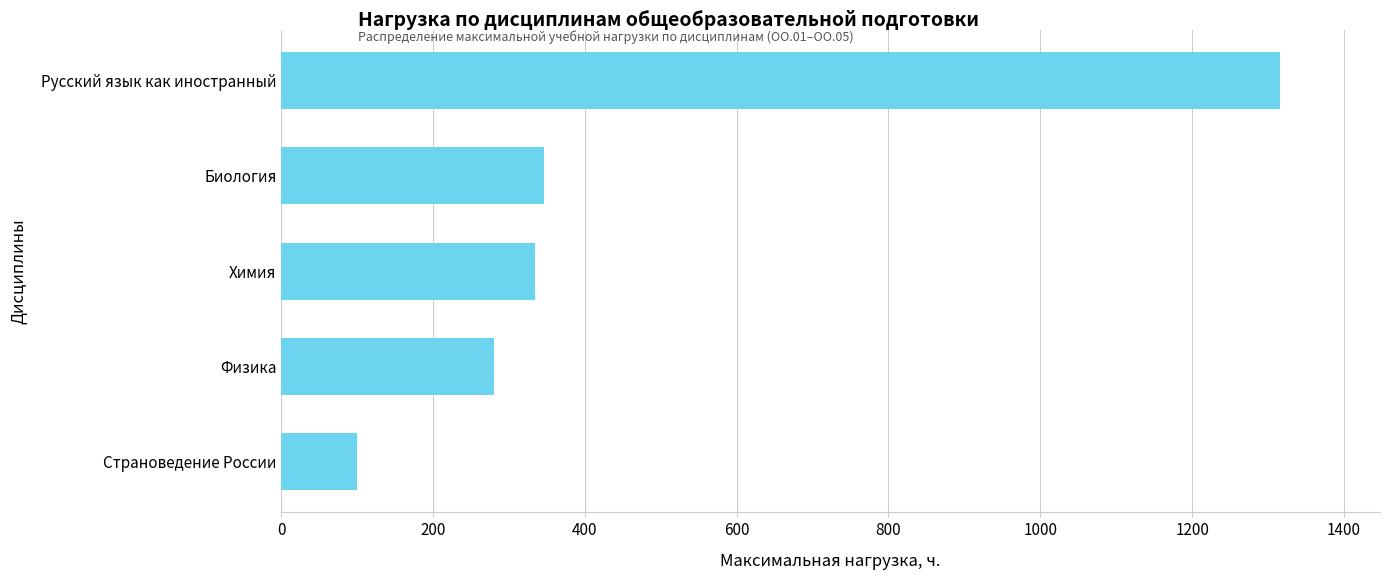

Rank the categories by value from lowest to highest.

Страноведение России, Физика, Химия, Биология, Русский язык как иностранный